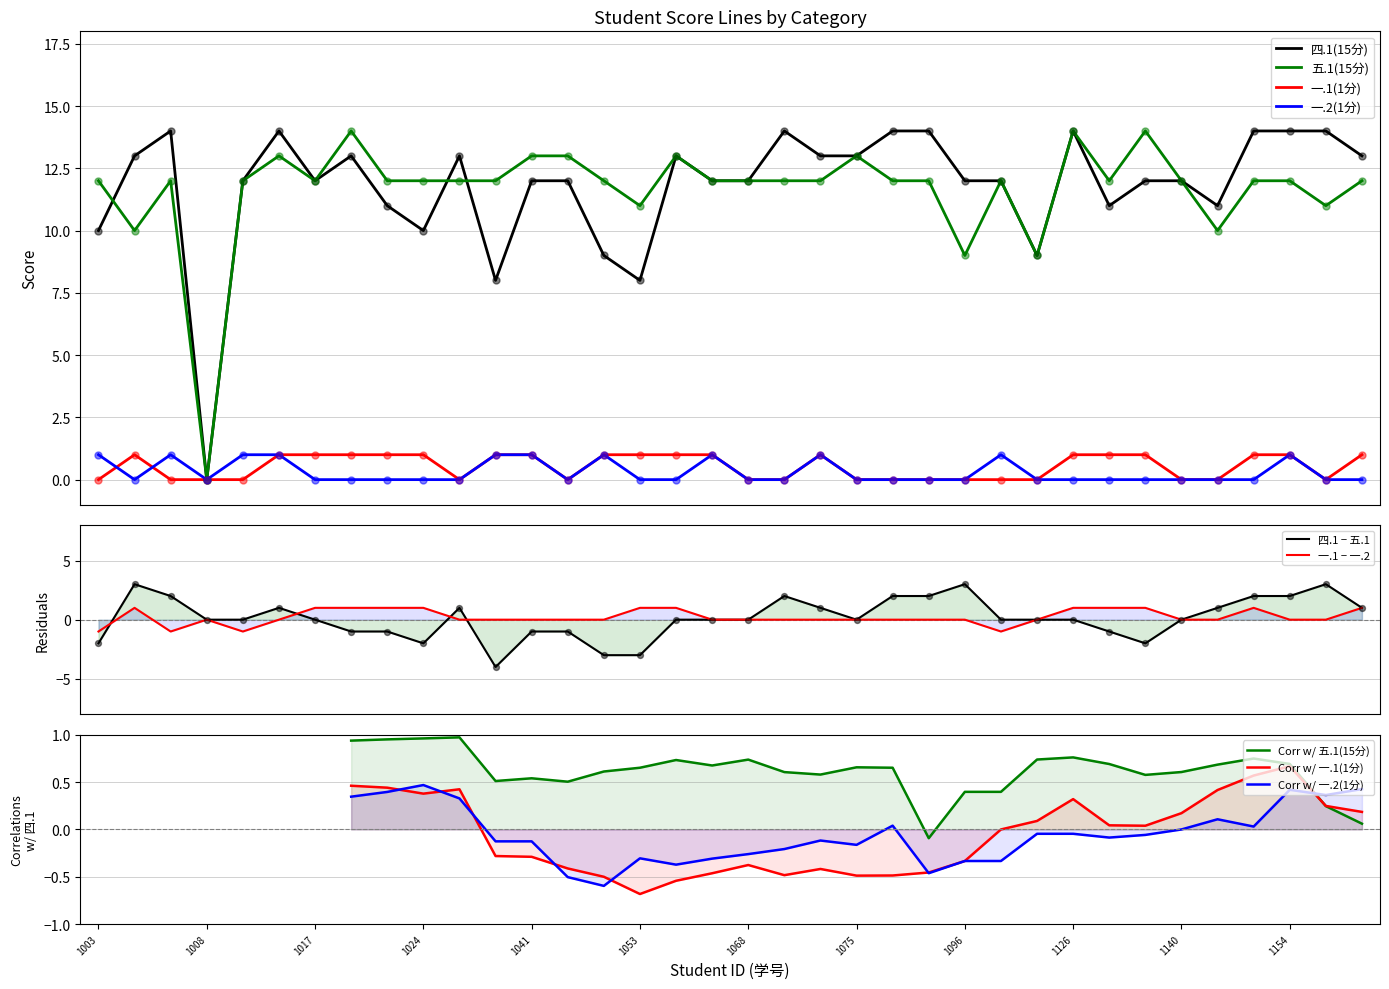

At how many categories does at least one series exceed 10?

34